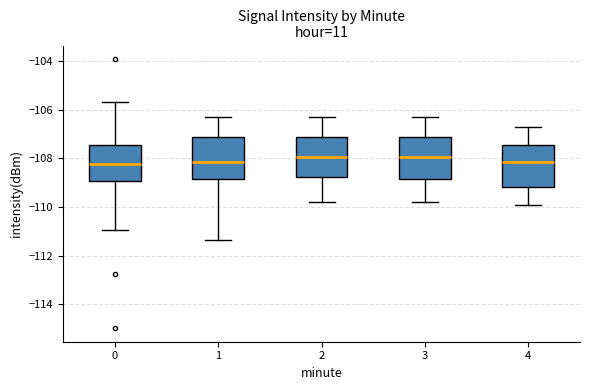

Where is the upper edge of the box at x = 4 on the y-axis? The values are not printed on the chart, so give them approximately, as read against the axis.

-107.4